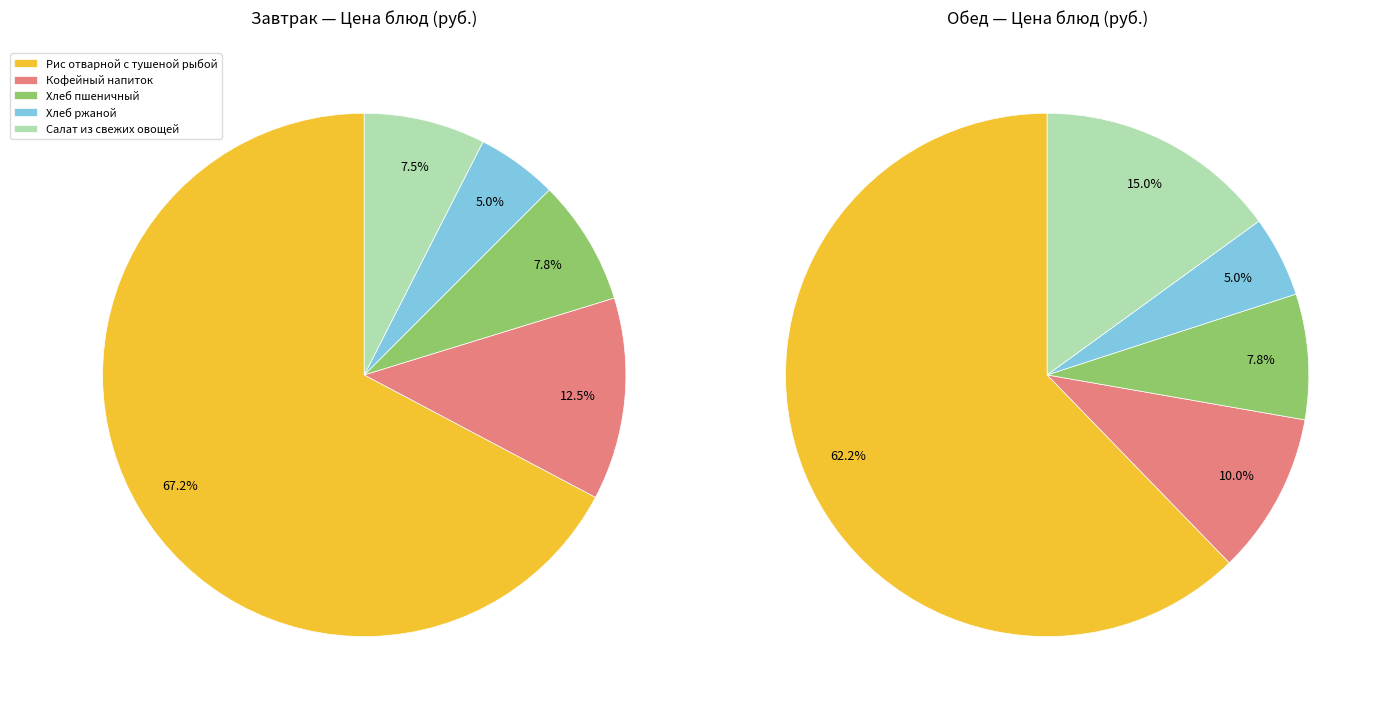

To the nearest percent, what is the difference between the largest and smallest slice percentages?

57%